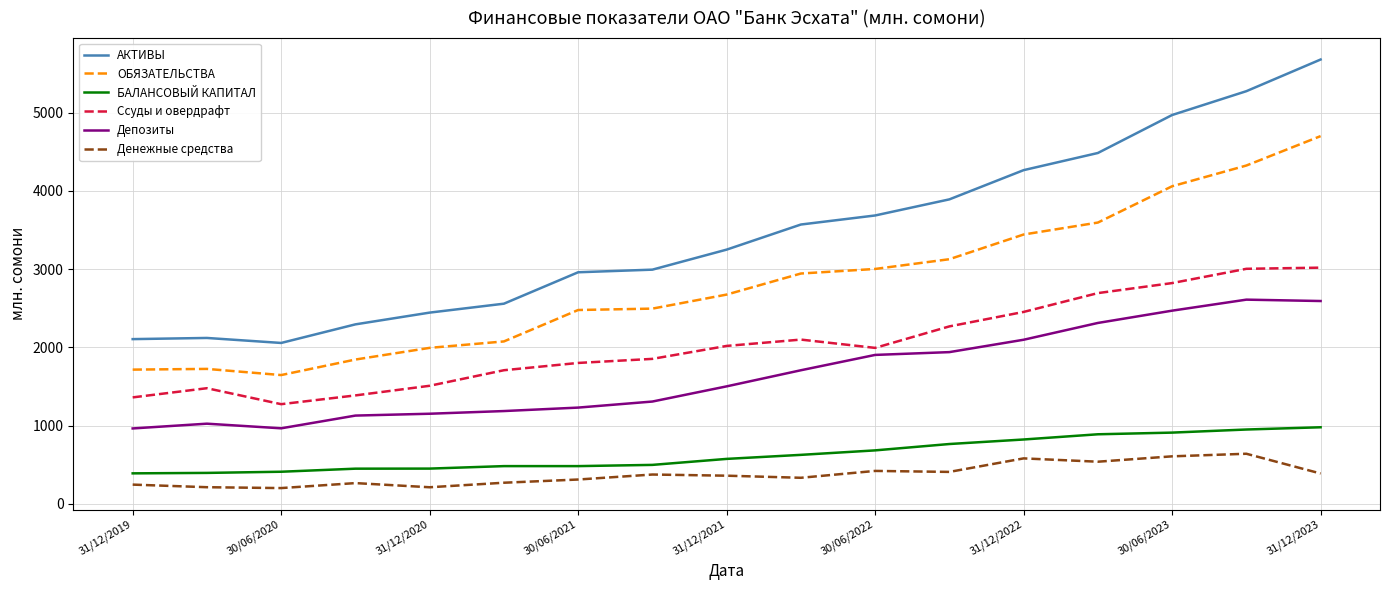

Which series has the widest spread of values?

АКТИВЫ